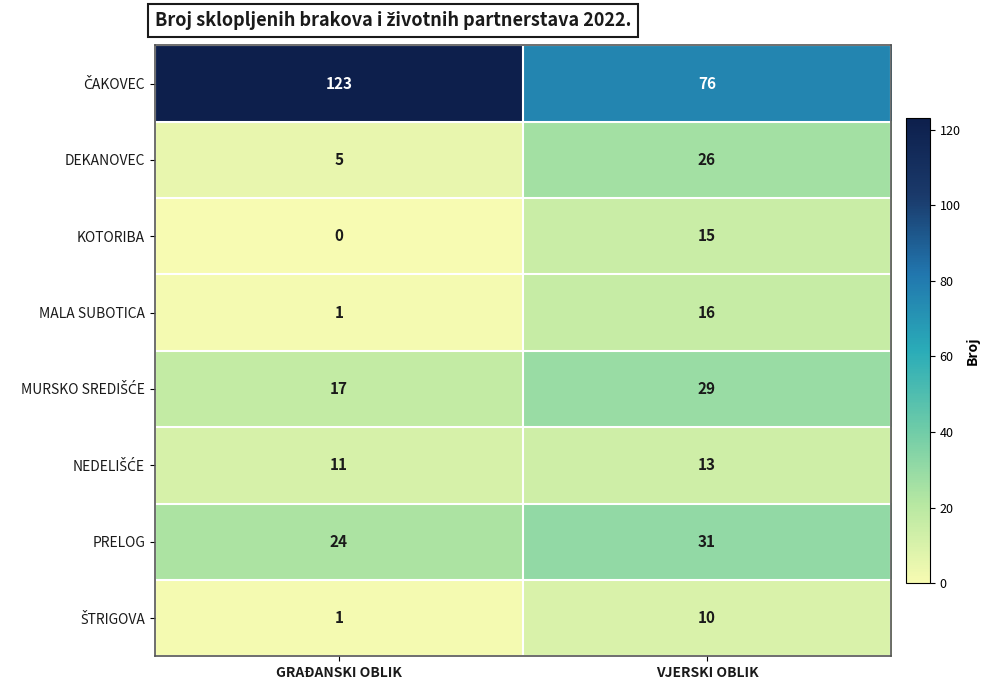

Rank the categories by MALA SUBOTICA value from lowest to highest.

GRAĐANSKI OBLIK, VJERSKI OBLIK